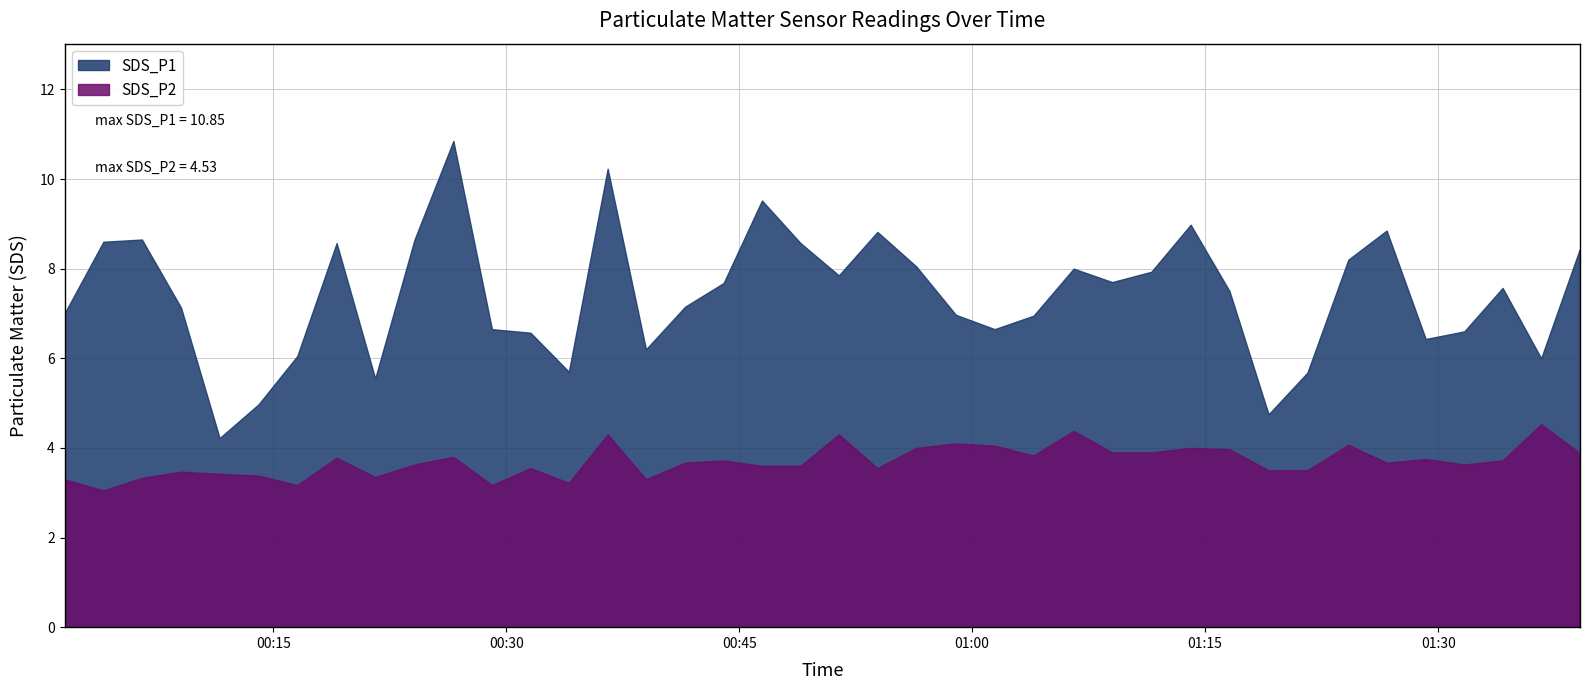

List the series in order of their overall mean, lowest first.

SDS_P2, SDS_P1